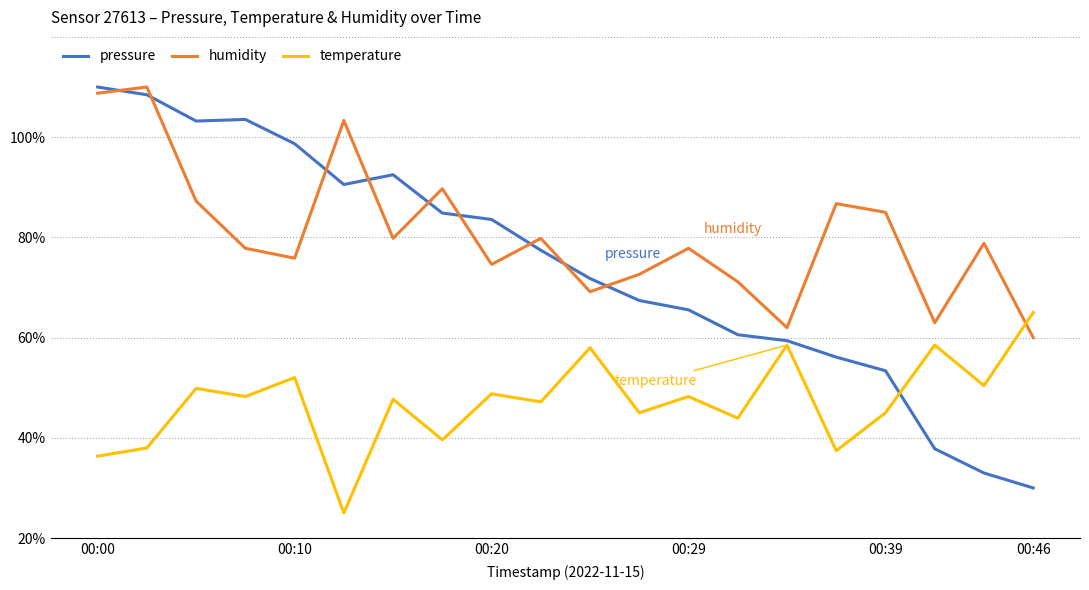

What are all the series names shown in the legend?

pressure, humidity, temperature